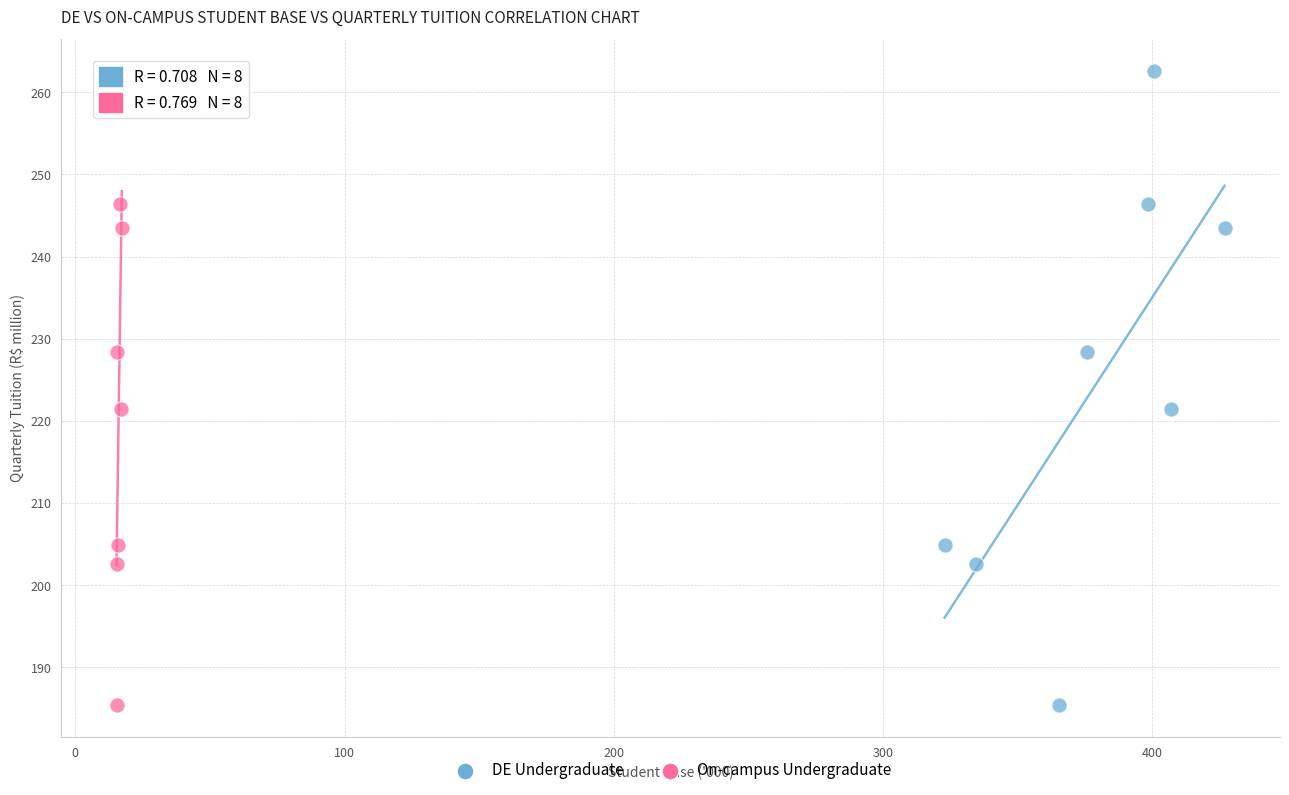

What are all the series names shown in the legend?

DE Undergraduate, On-campus Undergraduate